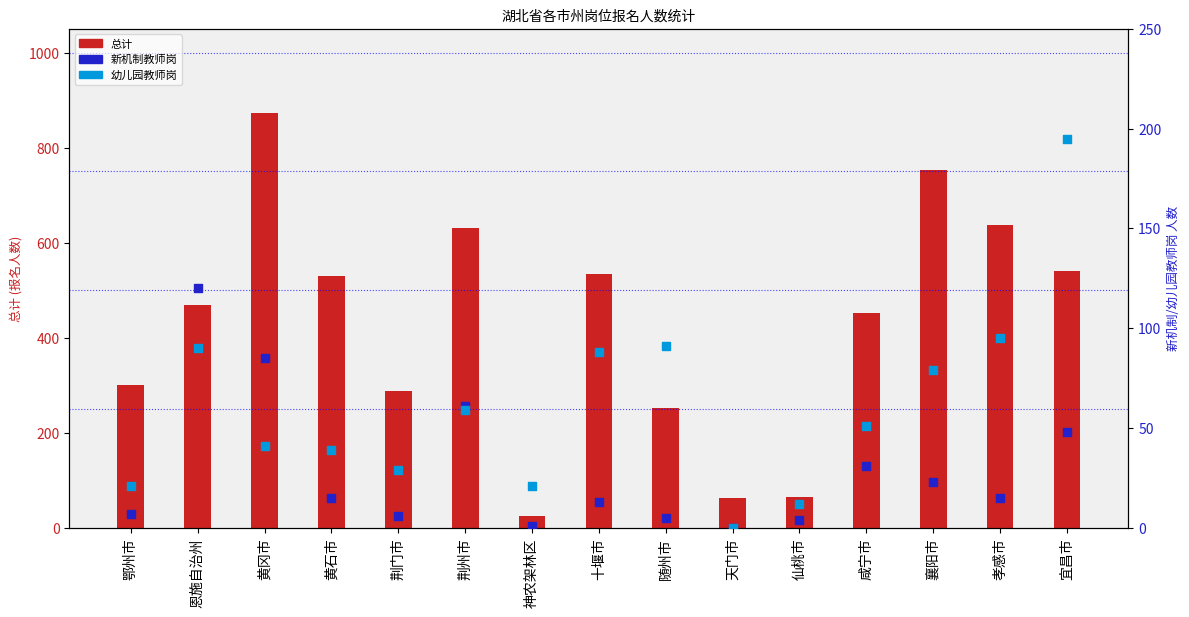

Which series reaches the maximum Y coordinate?

总计